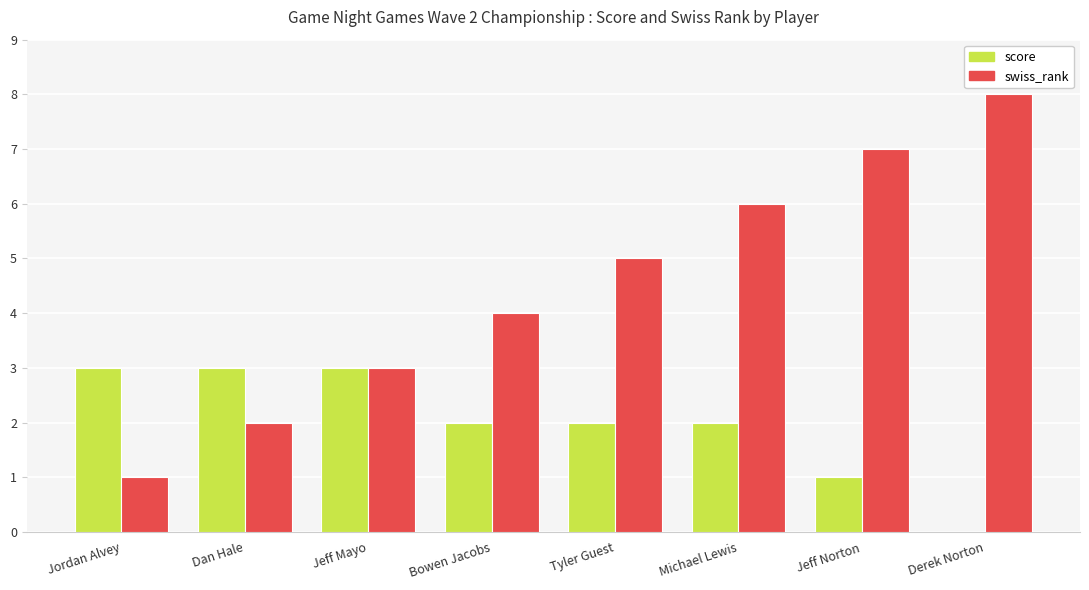

At which category does the chart reach its peak across all series?

Derek Norton